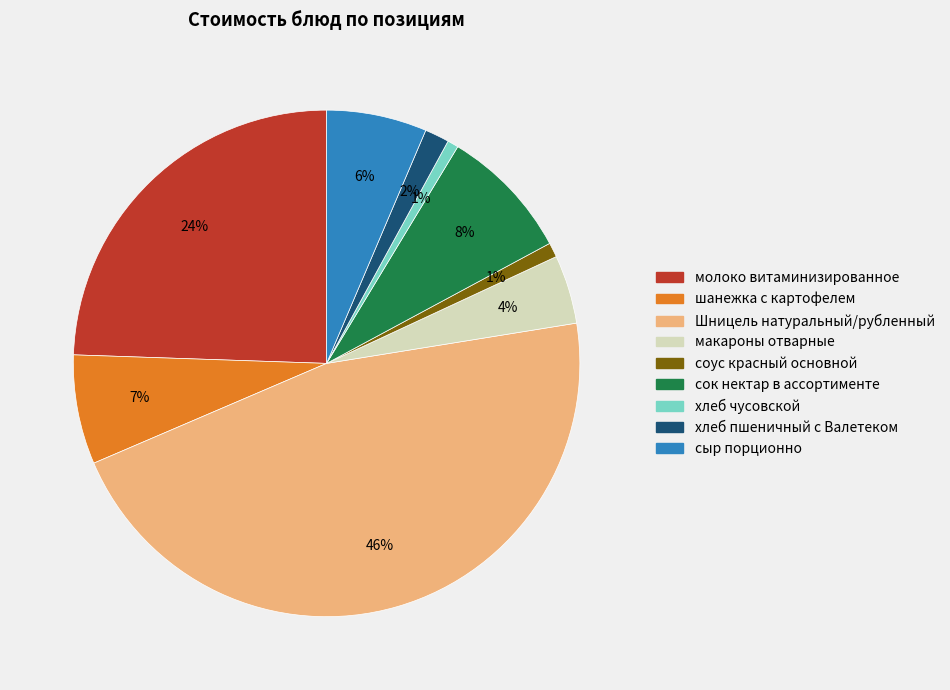

True or false: соус красный основной accounts for 1% of the total.

True